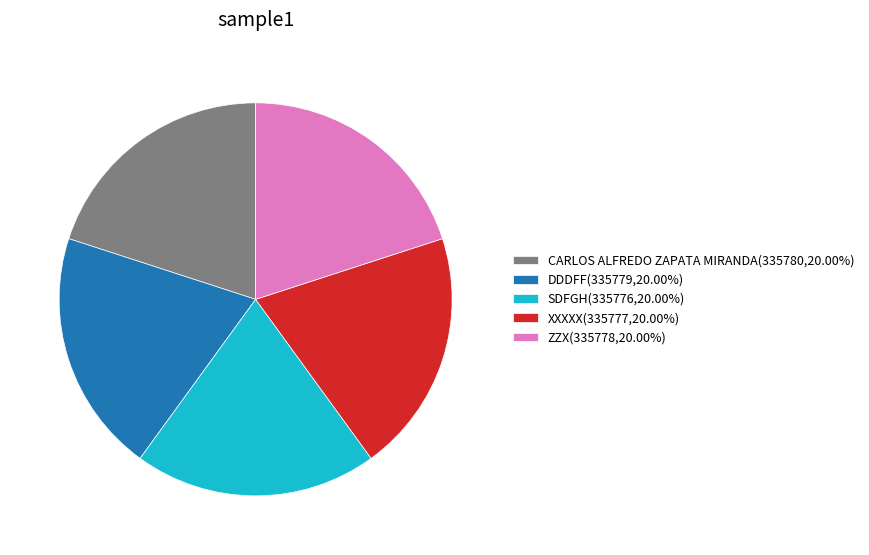

Does ZZX(335778,20.00%) represent more than half of the total?

No